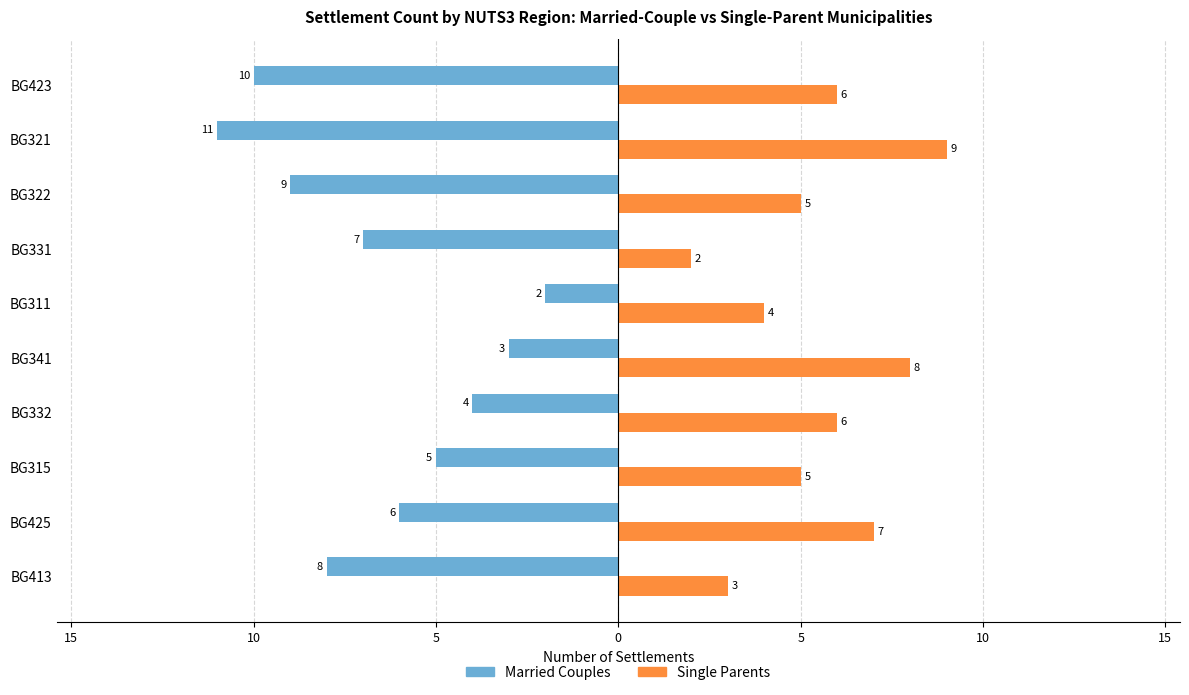

What are all the series names shown in the legend?

Married Couples, Single Parents